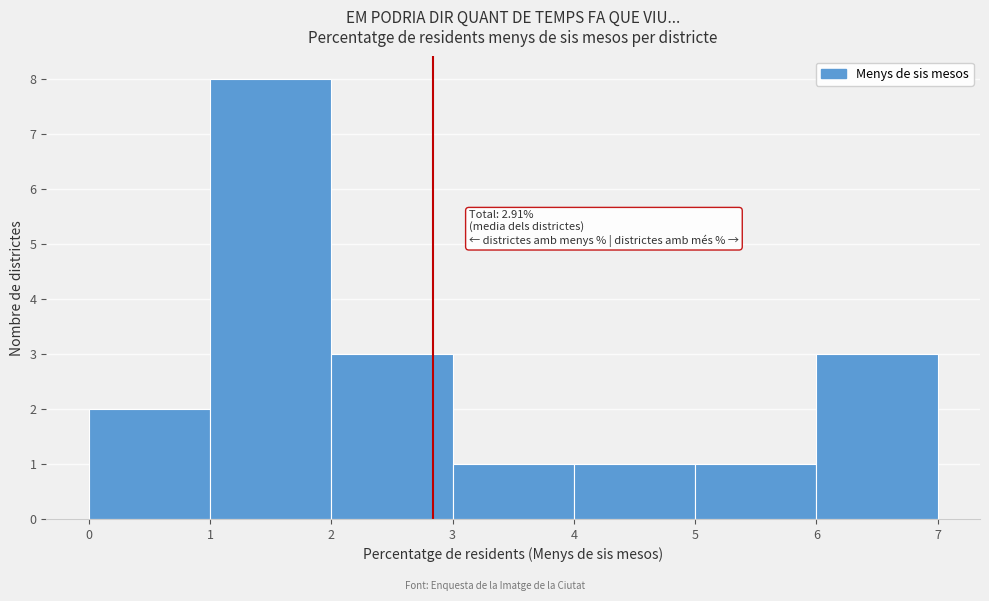

Over which range of the x-axis is the bar tallest?

1 to 2